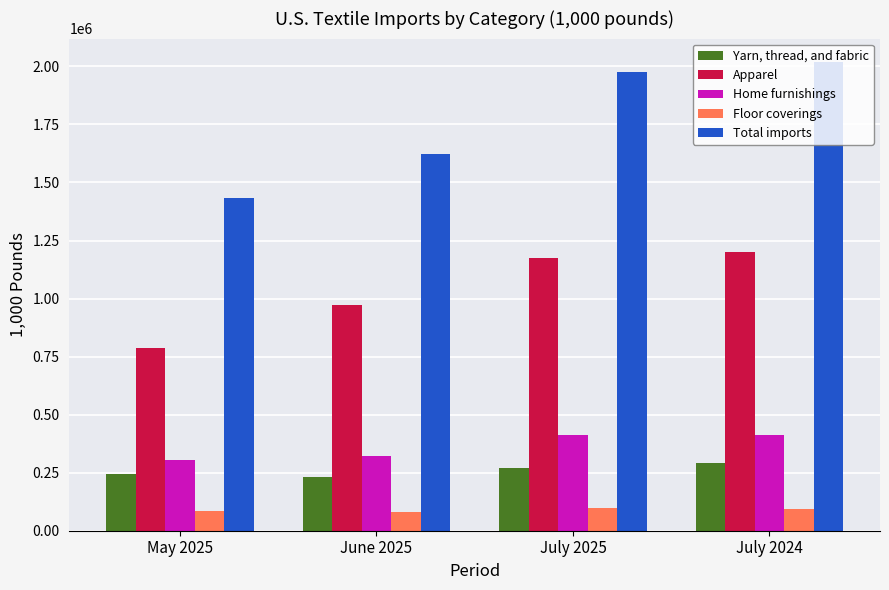

List the labels in order of Total imports value, largest first.

July 2024, July 2025, June 2025, May 2025